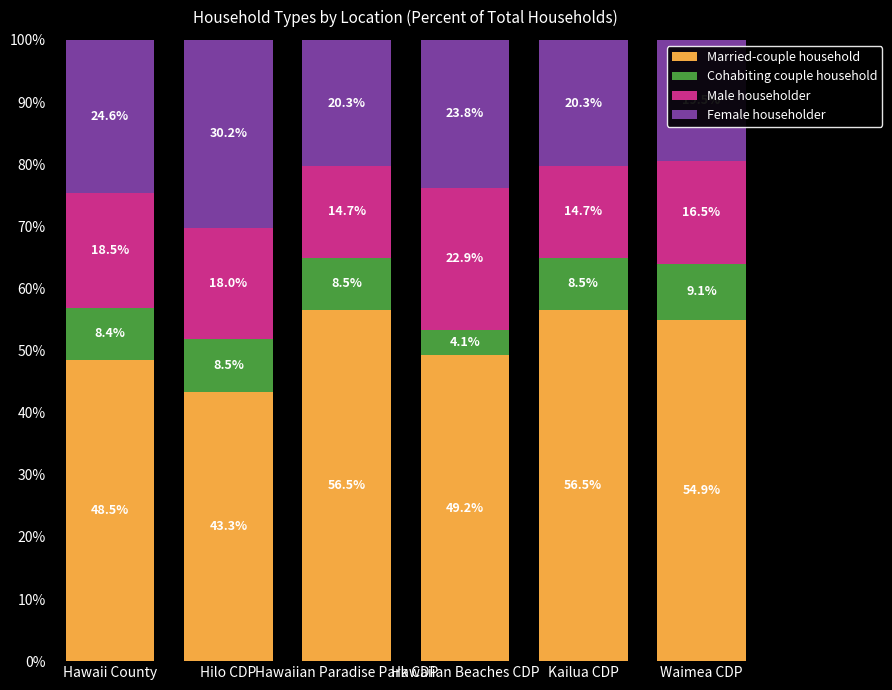

Does the chart contain any negative values?

No